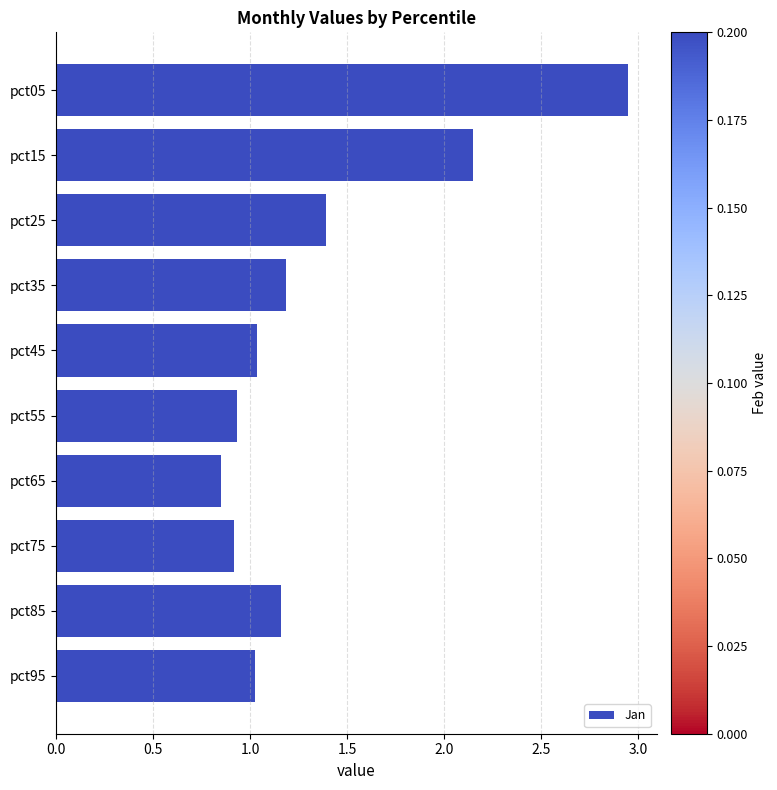

Does the chart contain stacked bars?

No